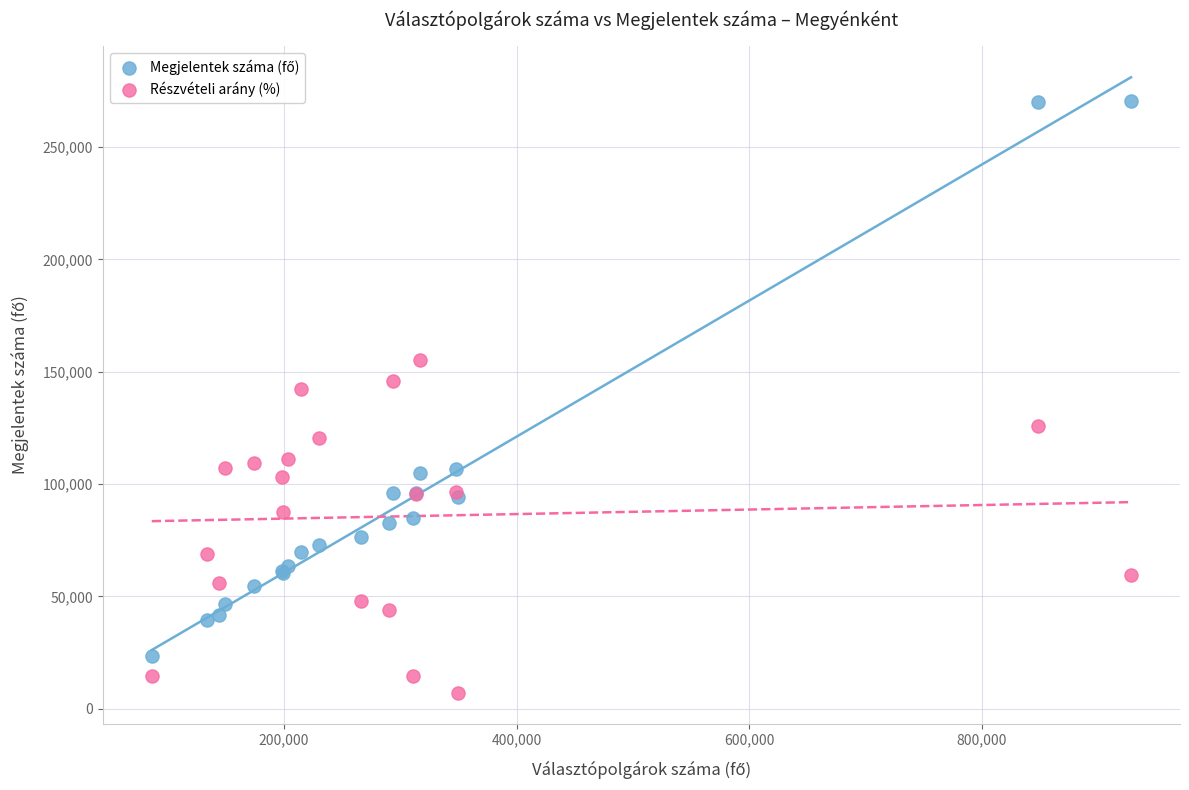

What is the X range (max minus min) for the scatter plot?

841686.0